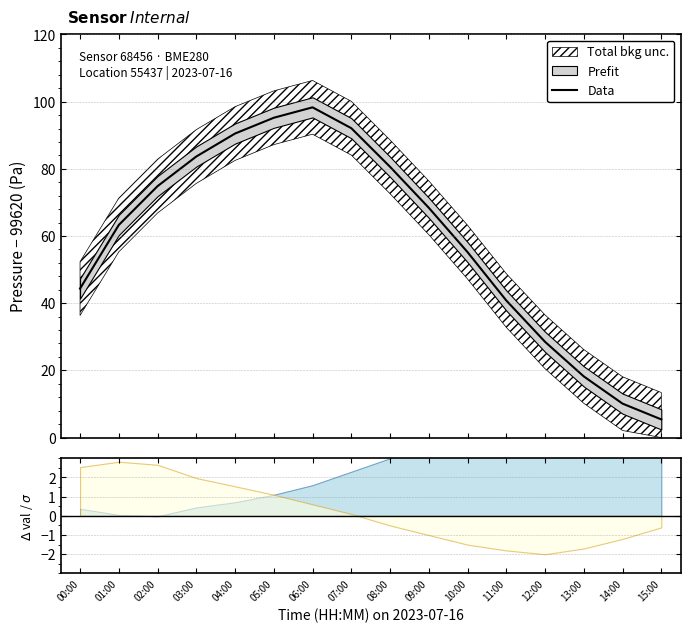

How many lines are shown in the chart?

1